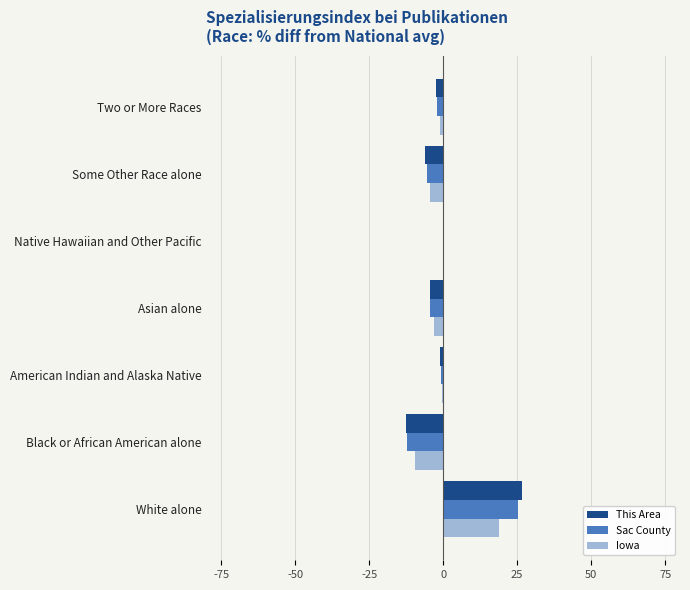

The value of This Area at Some Other Race alone is -6.2. True or false?

True